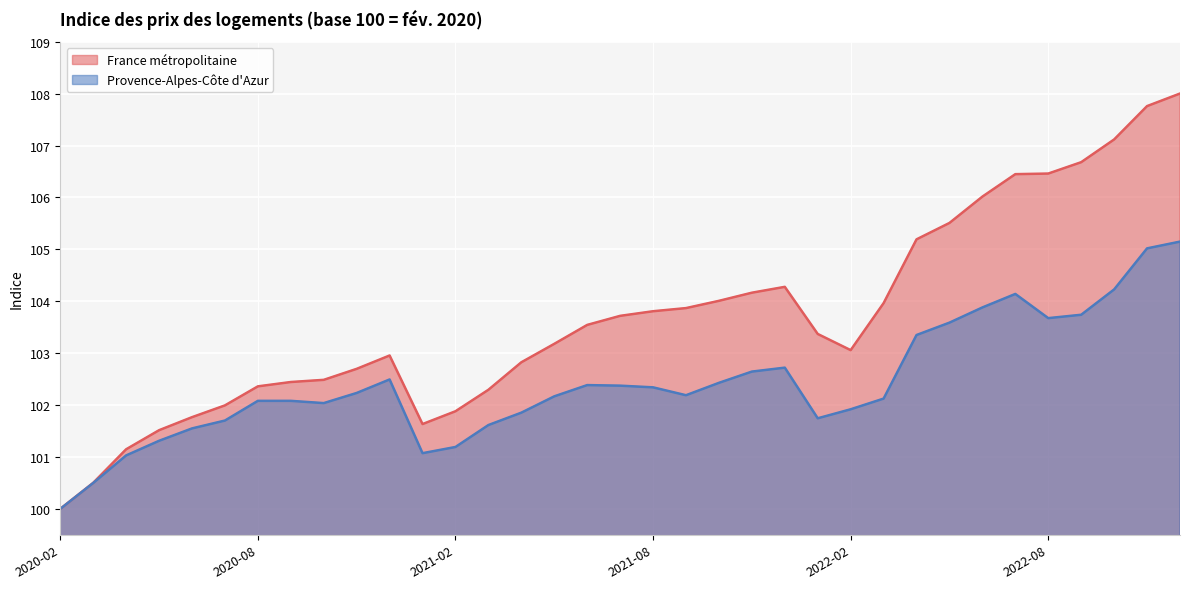

Which series has the widest spread of values?

France métropolitaine